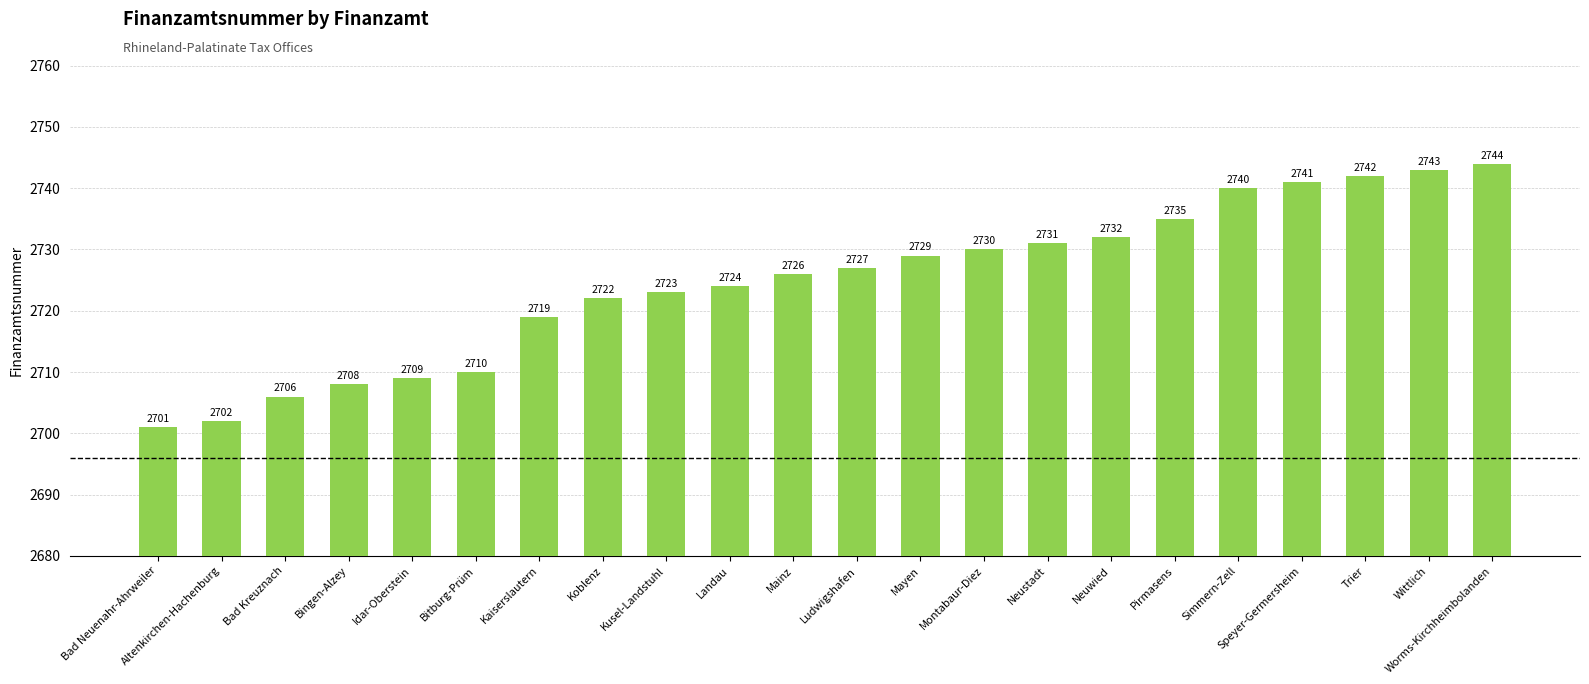

At which label is the value closest to 2722?

Koblenz